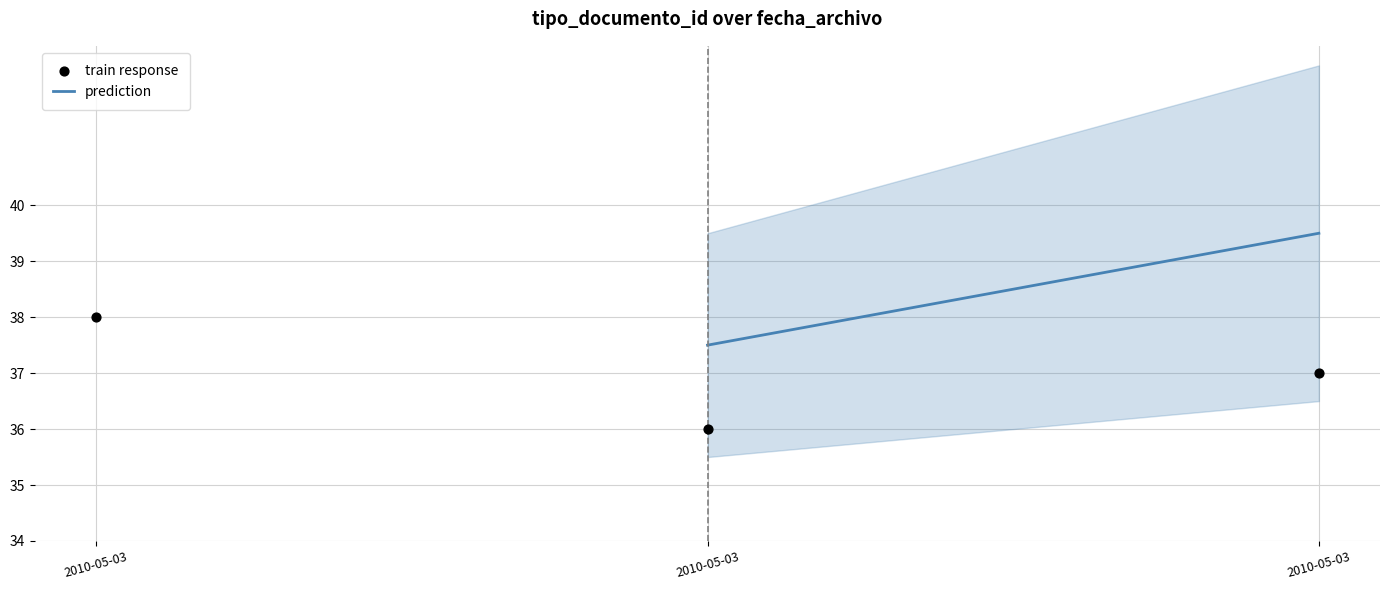

Which series contains the lowest Y value?

train response